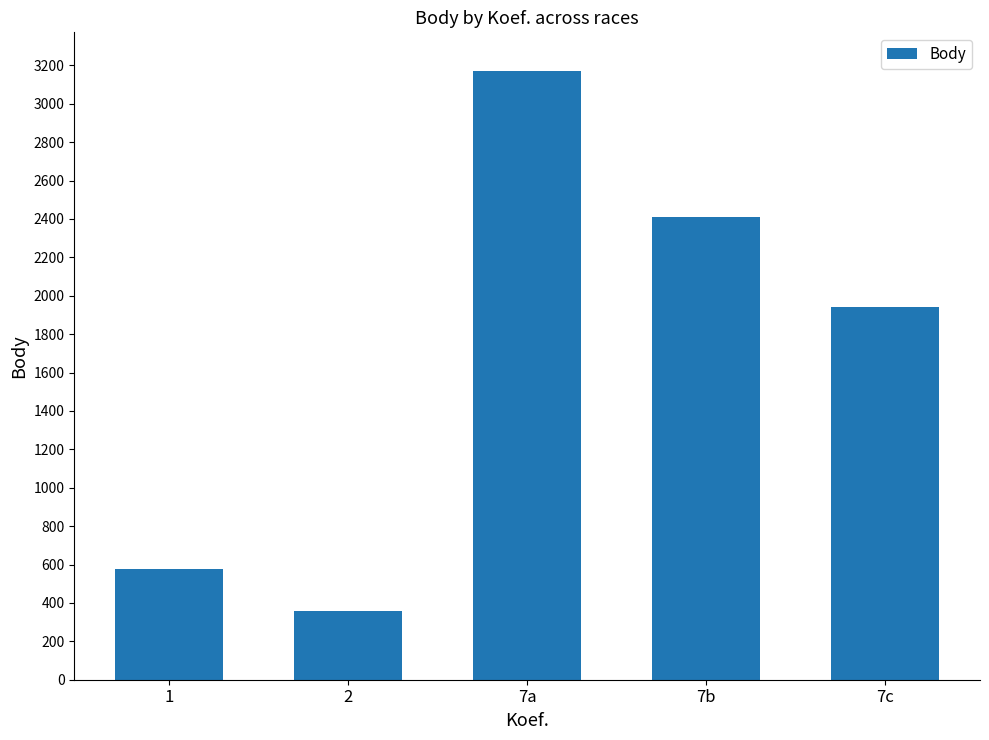

Where does the data first go above 1940?

7a